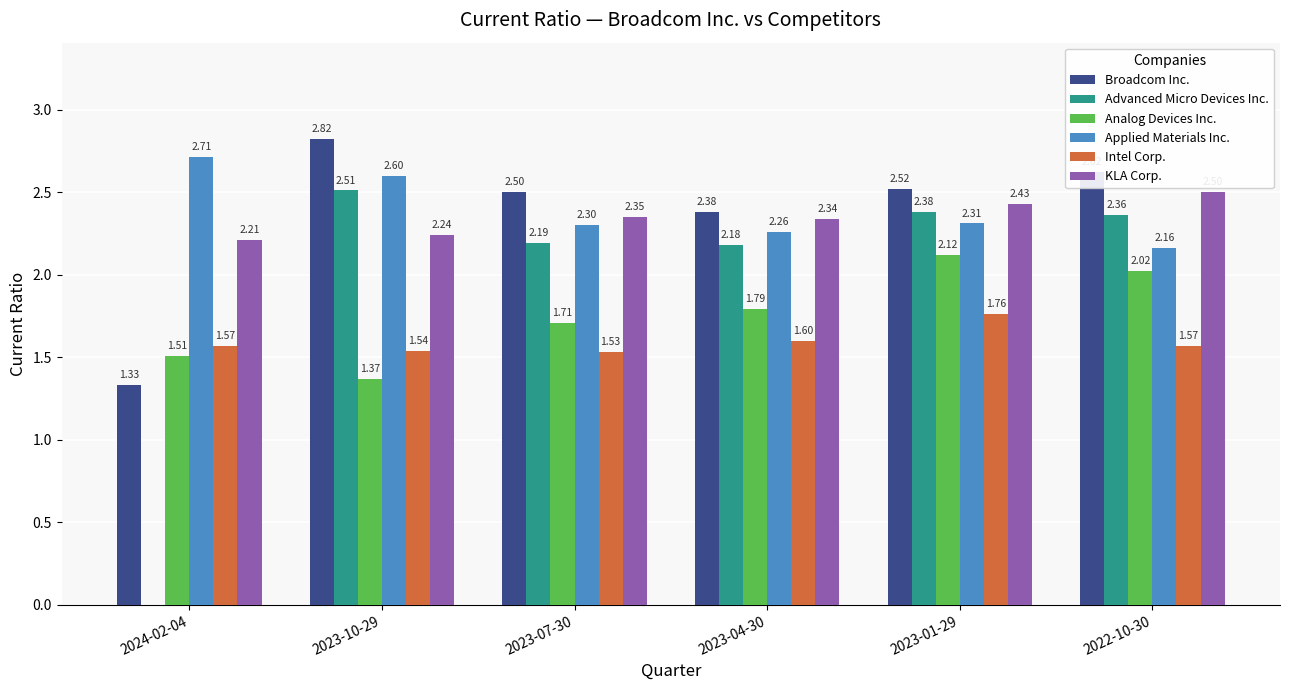

What is the total value across all series at 2024-02-04?

9.3